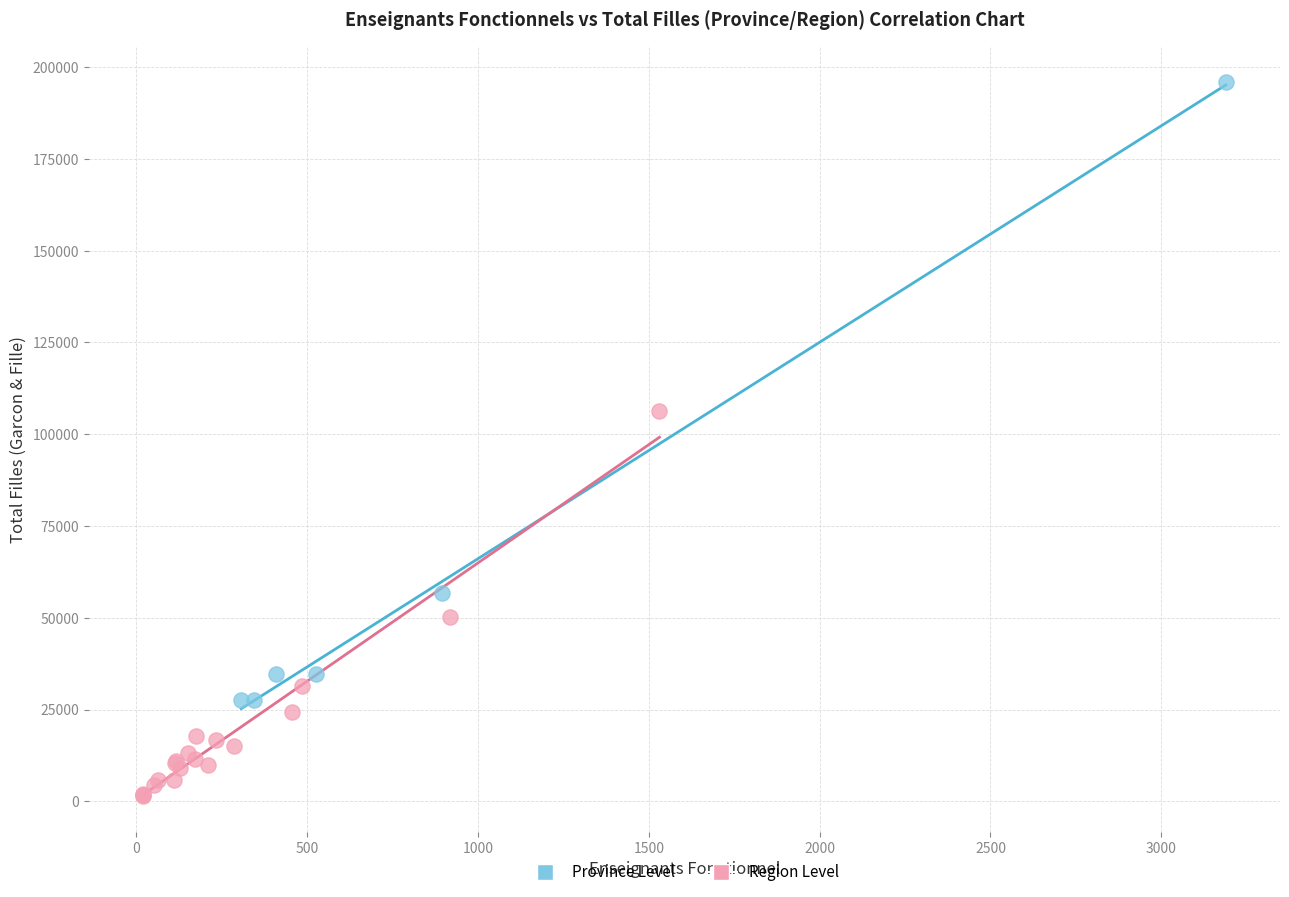

Which series reaches the minimum Y coordinate?

Region Level